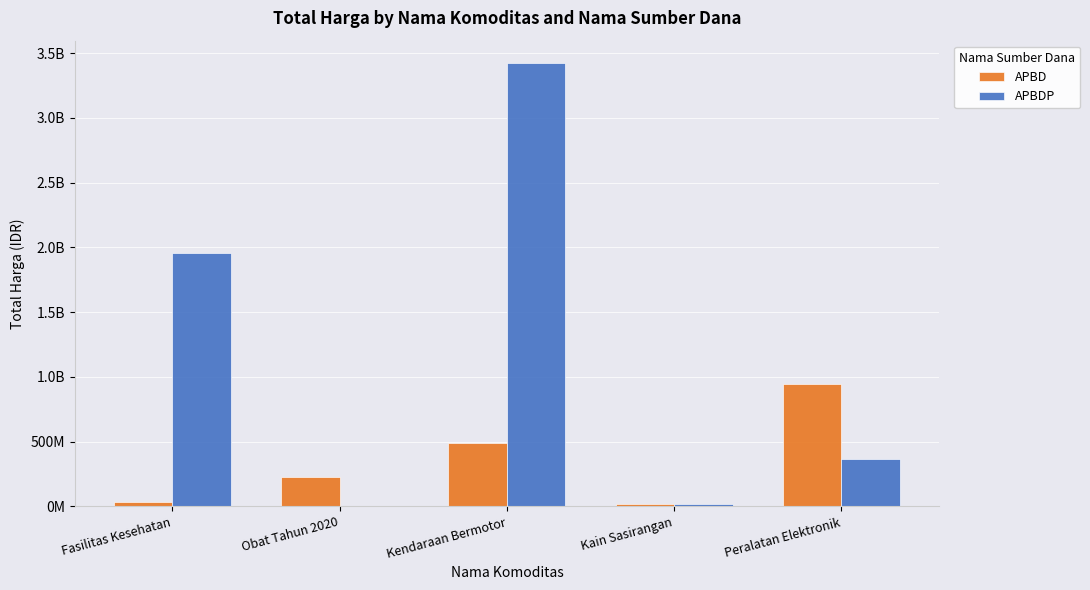

Is it true that APBDP equals 1953197940 at Fasilitas Kesehatan?

True